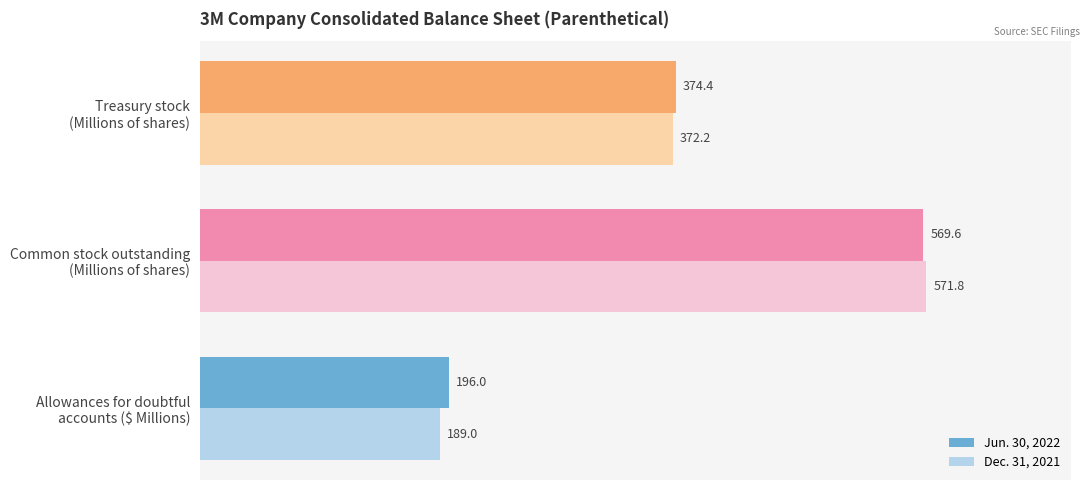

Which series has the largest total across all categories?

Jun. 30, 2022